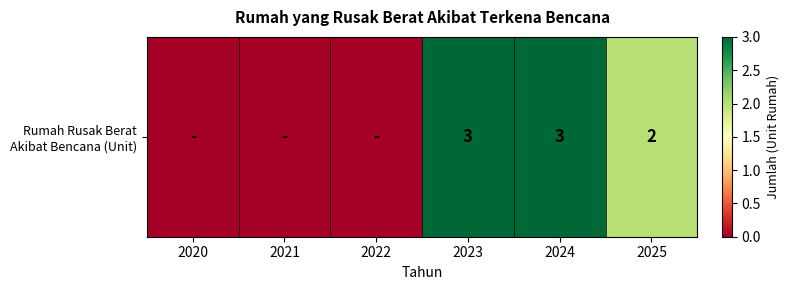

Is it true that the value at 2025 is 2?

True